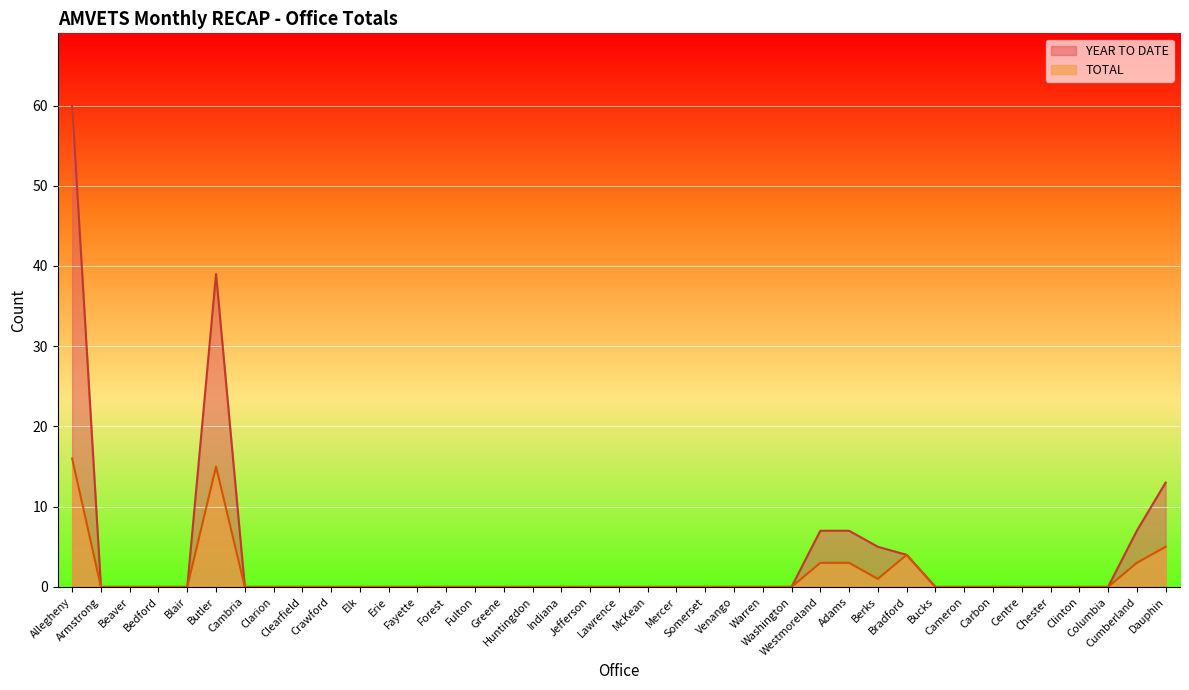

Between Lawrence and Berks, which series saw the biggest shift?

YEAR TO DATE